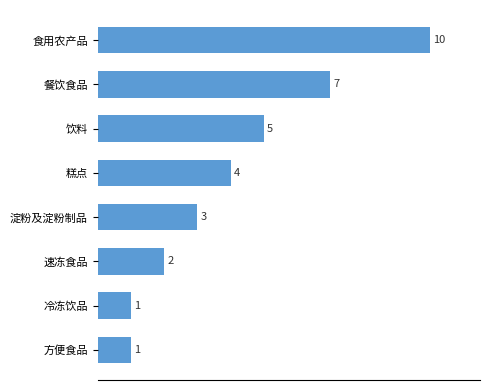

What is the difference between the maximum and second lowest values?

9